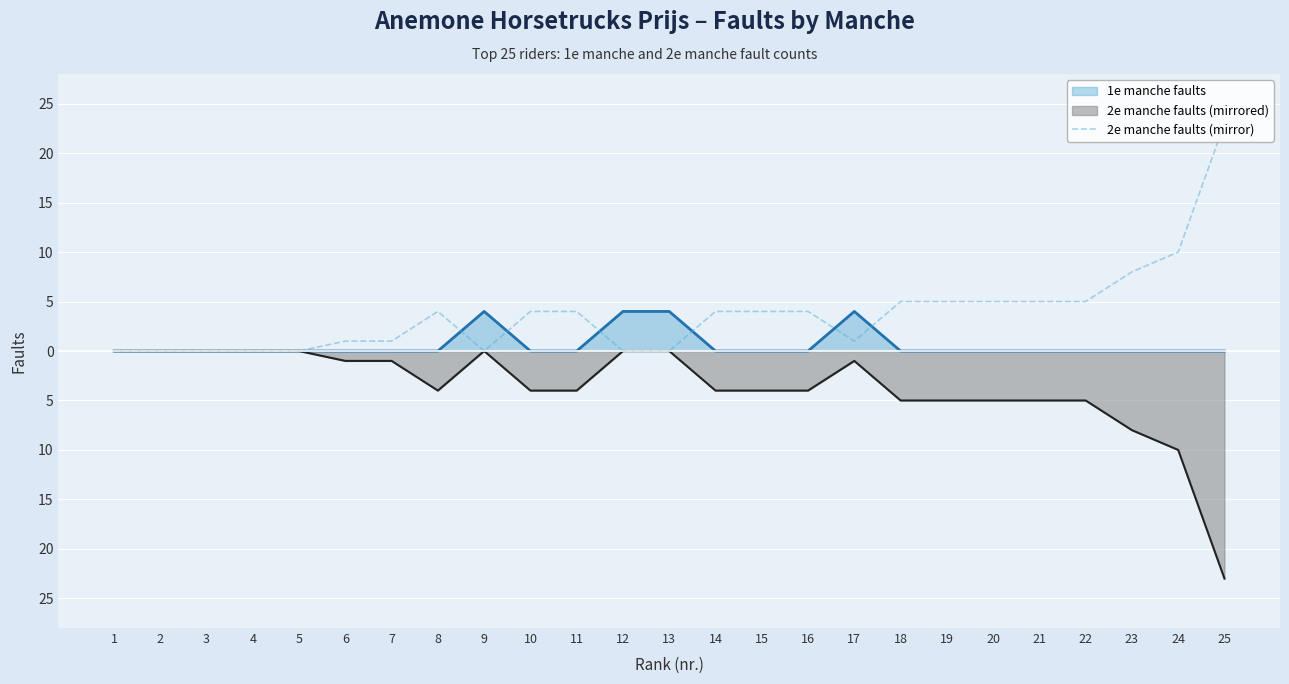

The chart shows a value of 8 at 21. True or false?

False